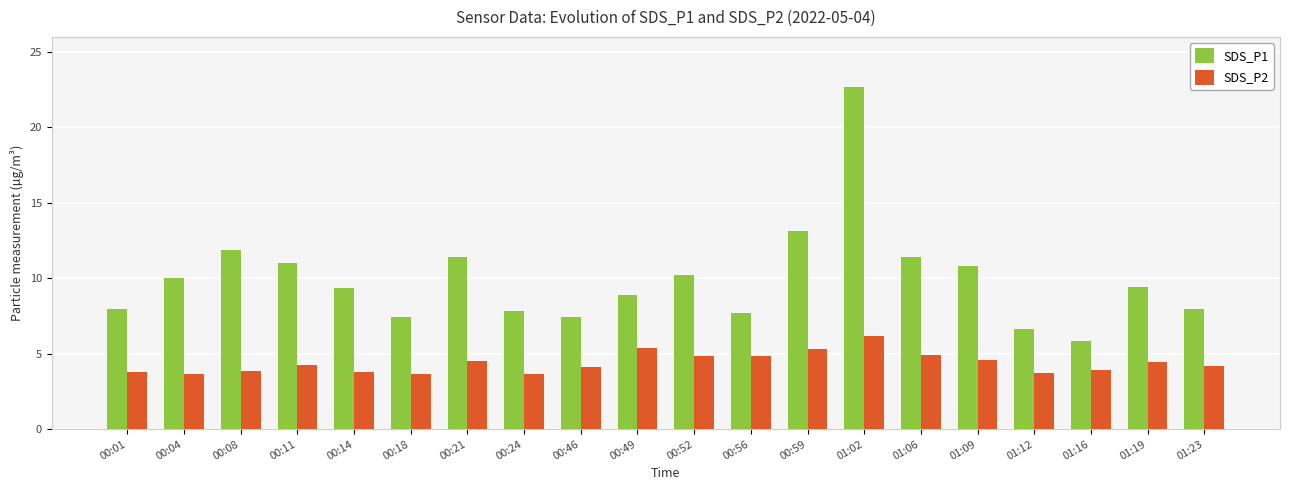

What is the label of the 10th bar from the left?

00:49